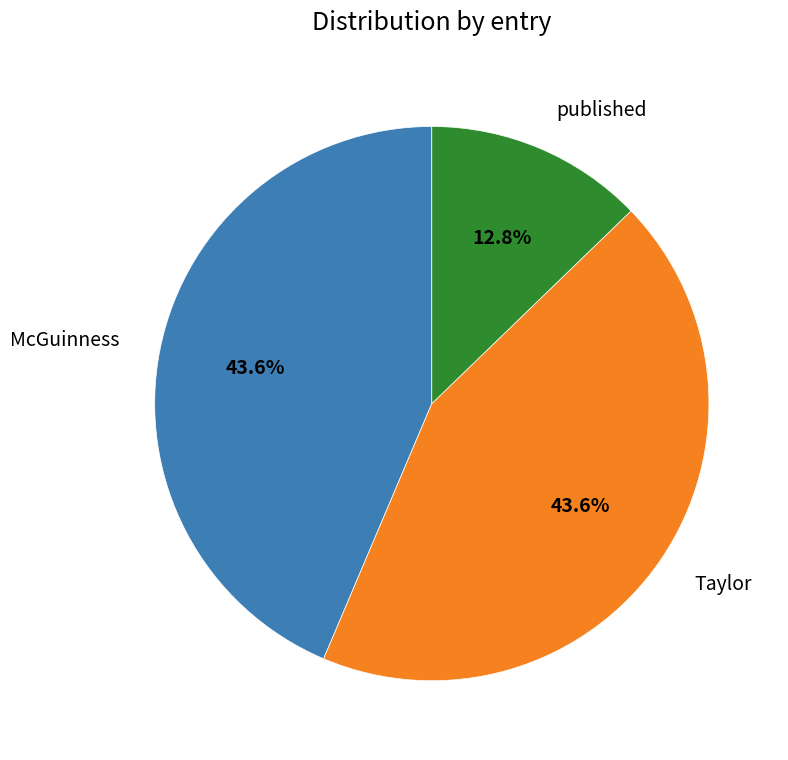

To the nearest percent, what is the average slice percentage?

33%